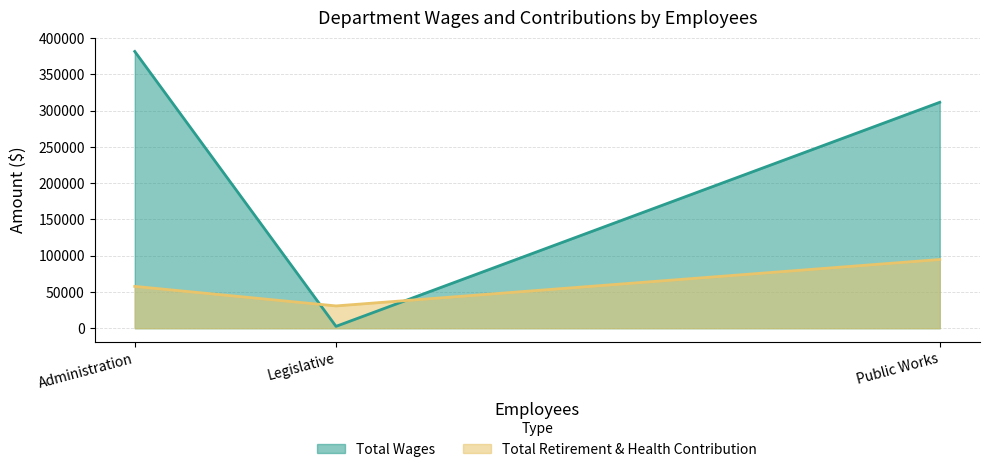

What is the sum of all Total Retirement & Health Contribution values?

183082